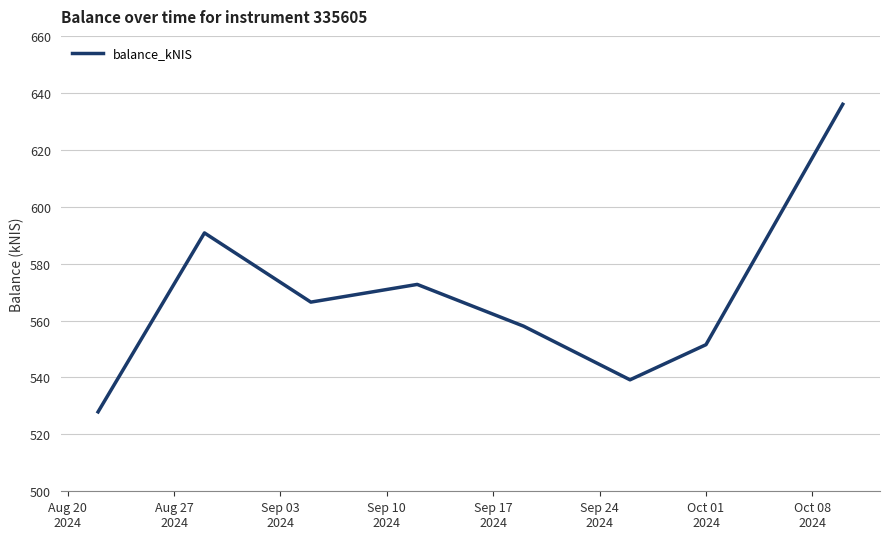

What is the difference between the maximum and minimum values?

108.1